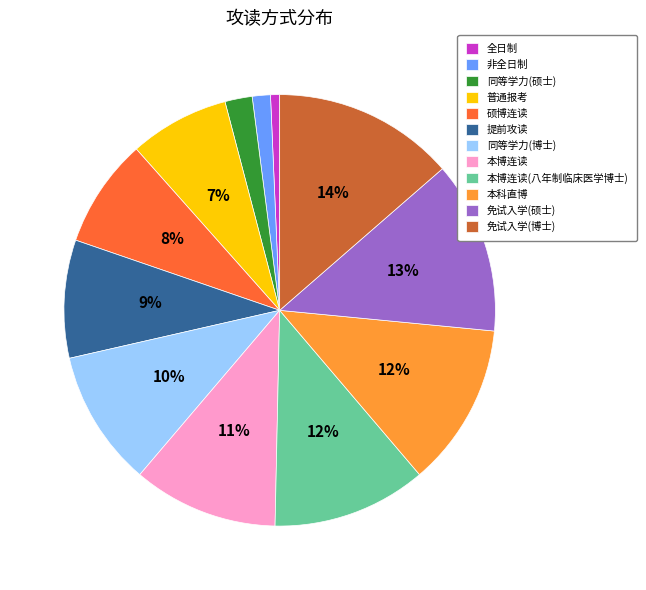

What is the ratio of the value at 硕博连读 to the value at 免试入学(硕士)?

0.6